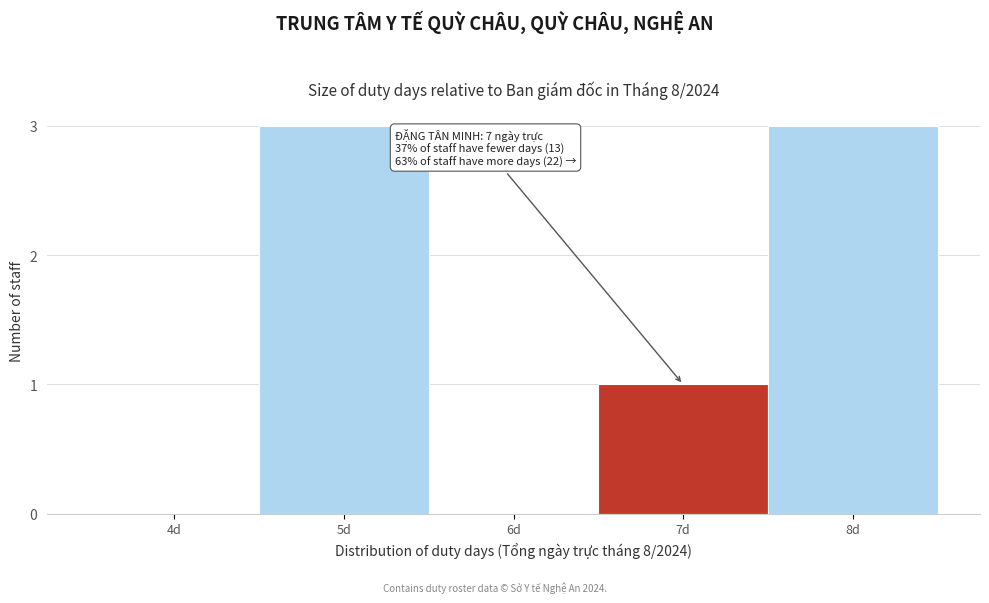

Reading left to right, extract all data points from this chart.

4d=0	5d=3	6d=0	7d=1	8d=3